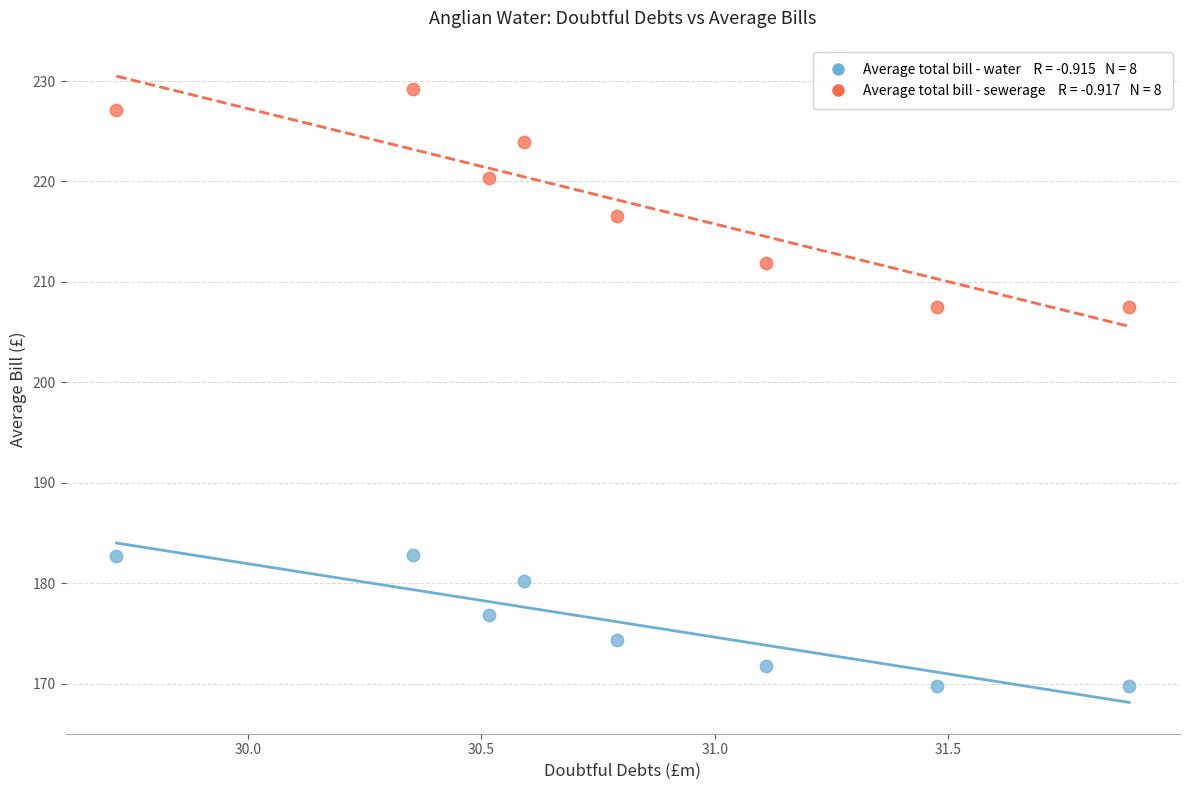

Across all data points, what is the range of X values (max minus min)?

2.2